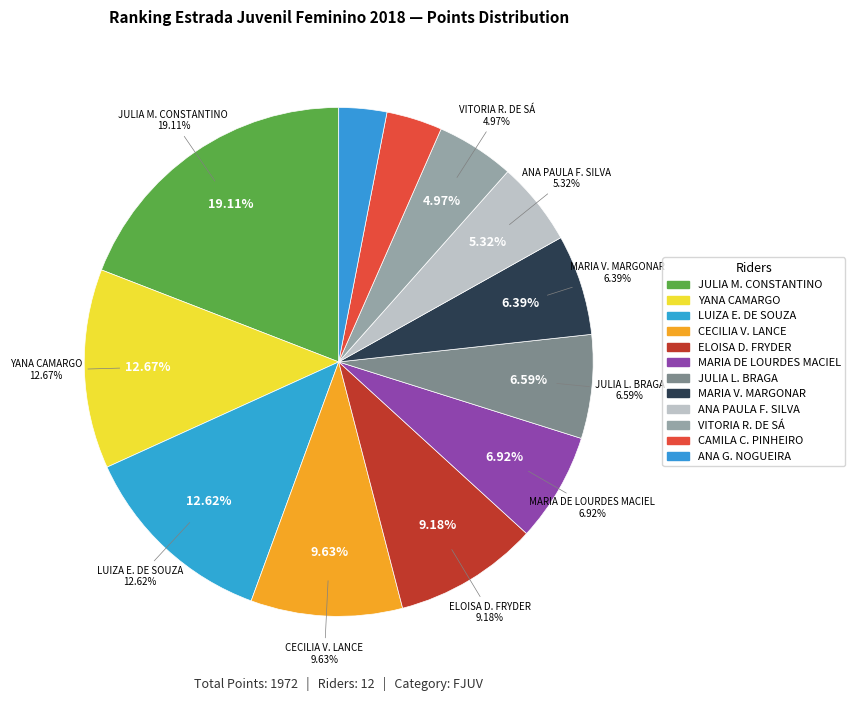

The JULIA MARIA CONSTANTINO slice represents 19% of the pie. True or false?

True